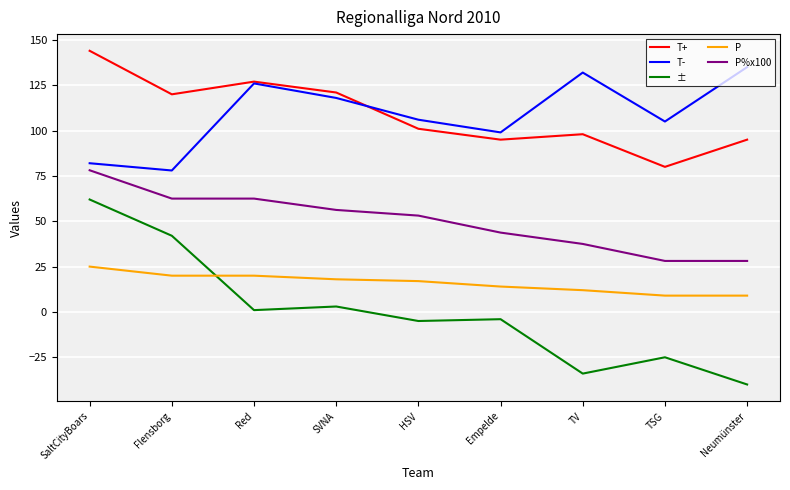

What is the total value across all series at HSV?

272.1